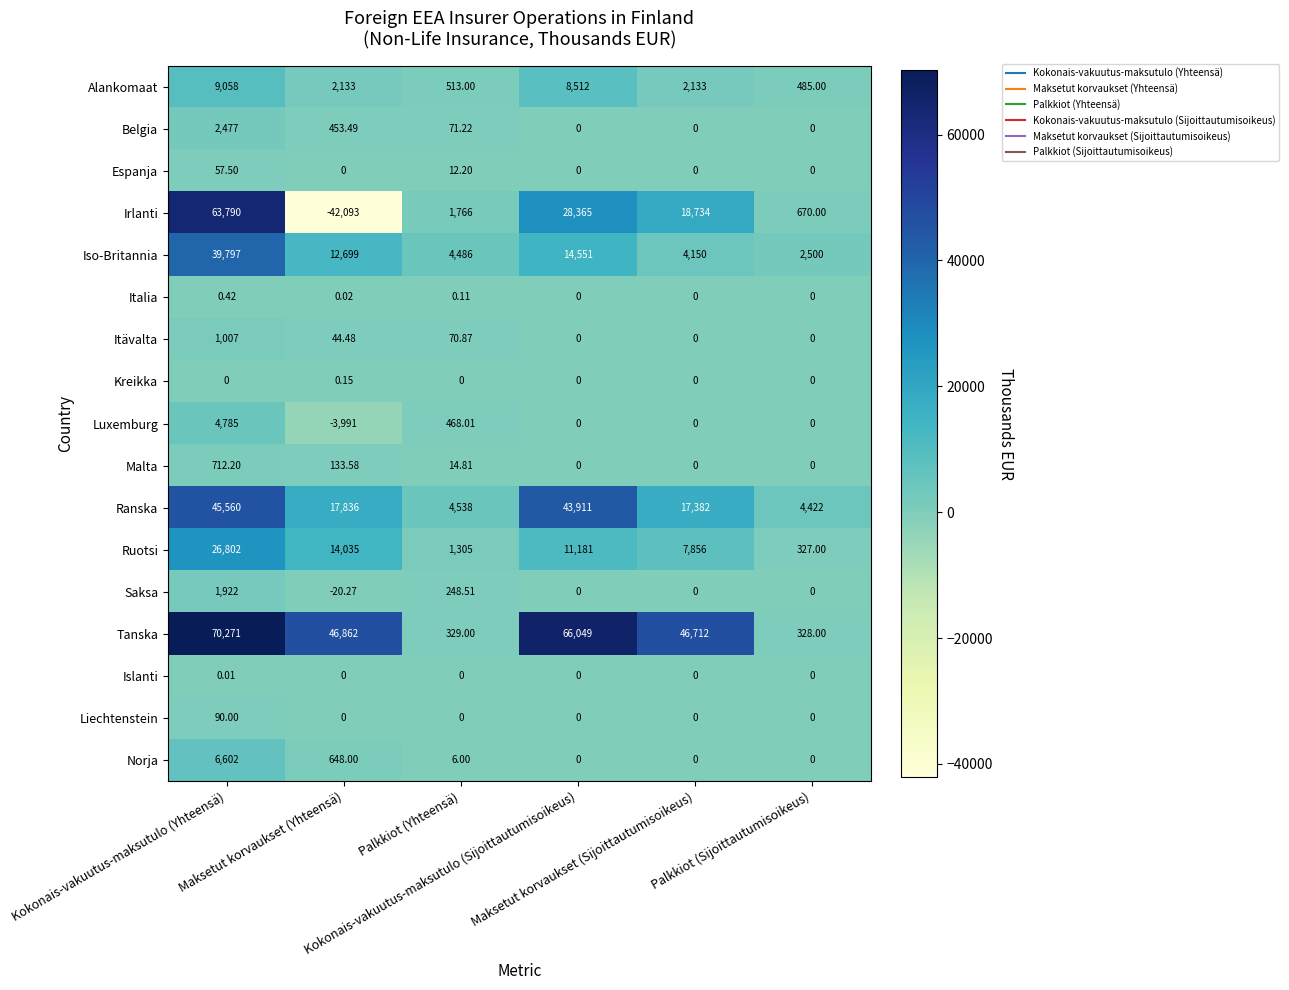

Which series has the widest spread of values?

Irlanti